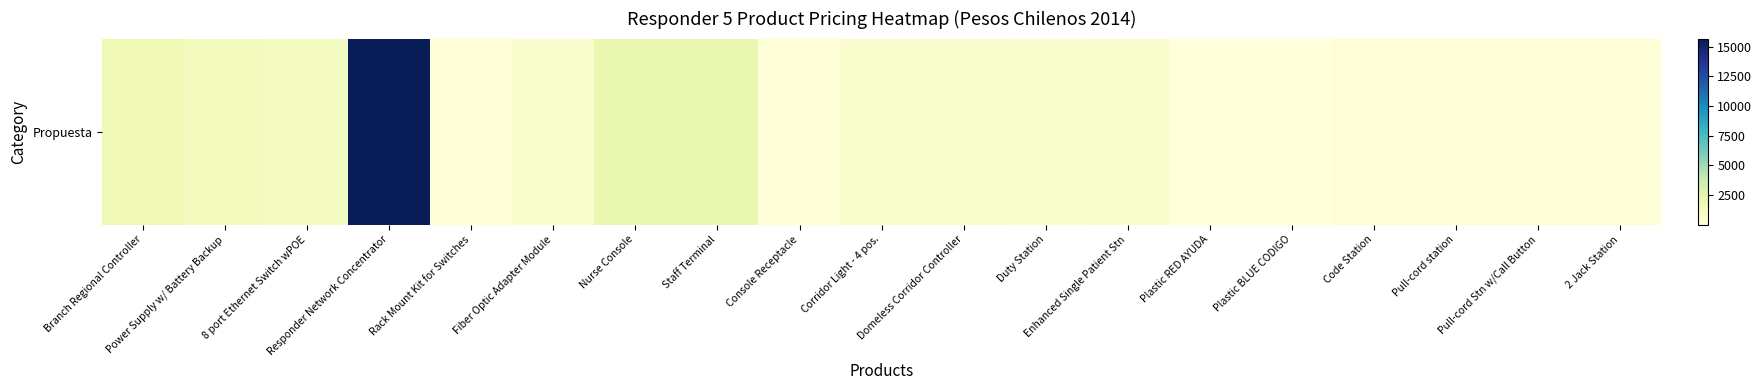

The chart shows a value of 828.2 at Duty Station. True or false?

False